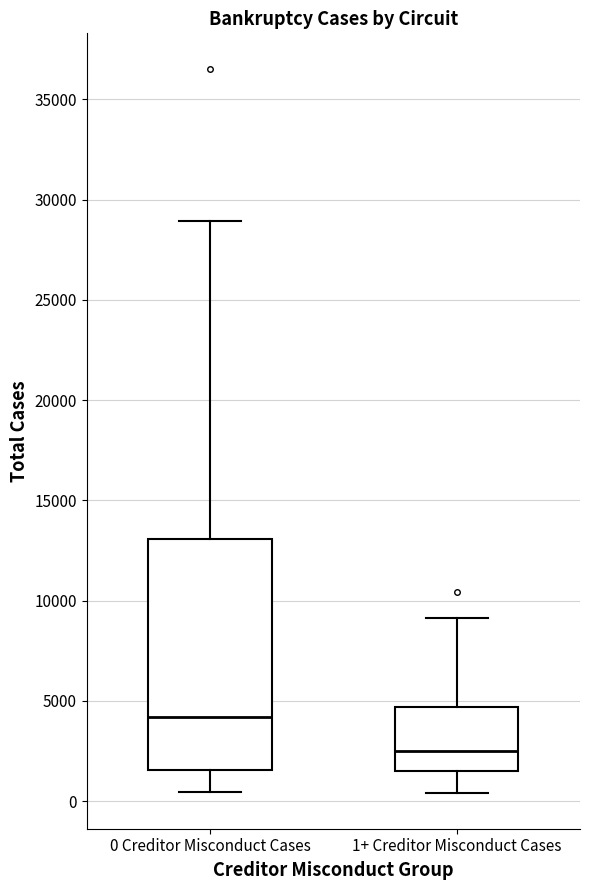

Which box's median line is the lowest?

1+ Creditor Misconduct Cases